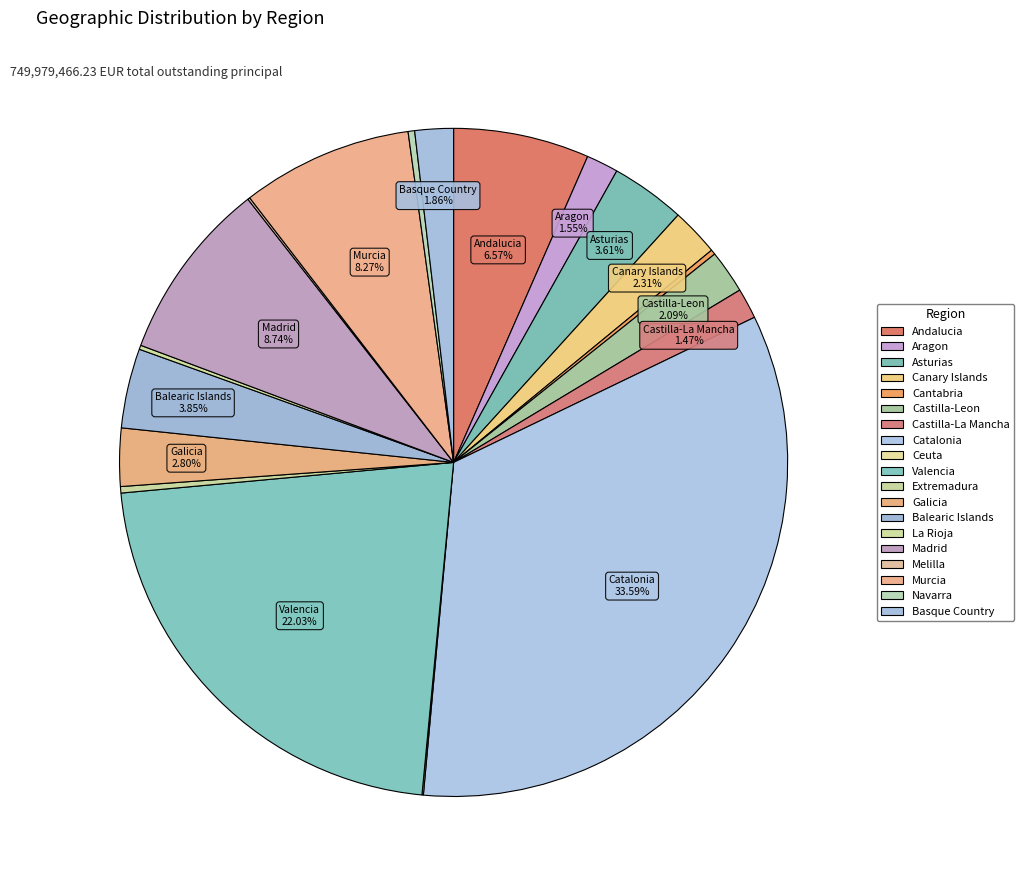

To the nearest percent, what portion does Catalonia represent?

34%